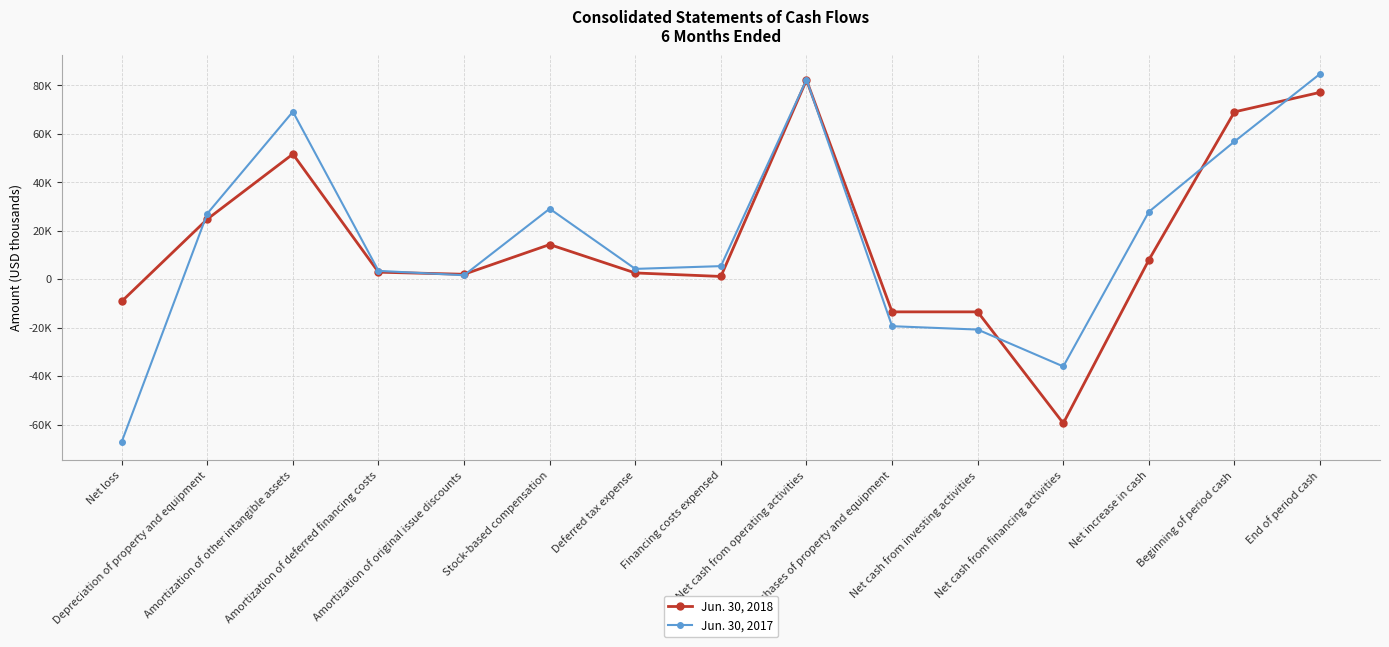

Is this an area chart (filled region under the line)?

No